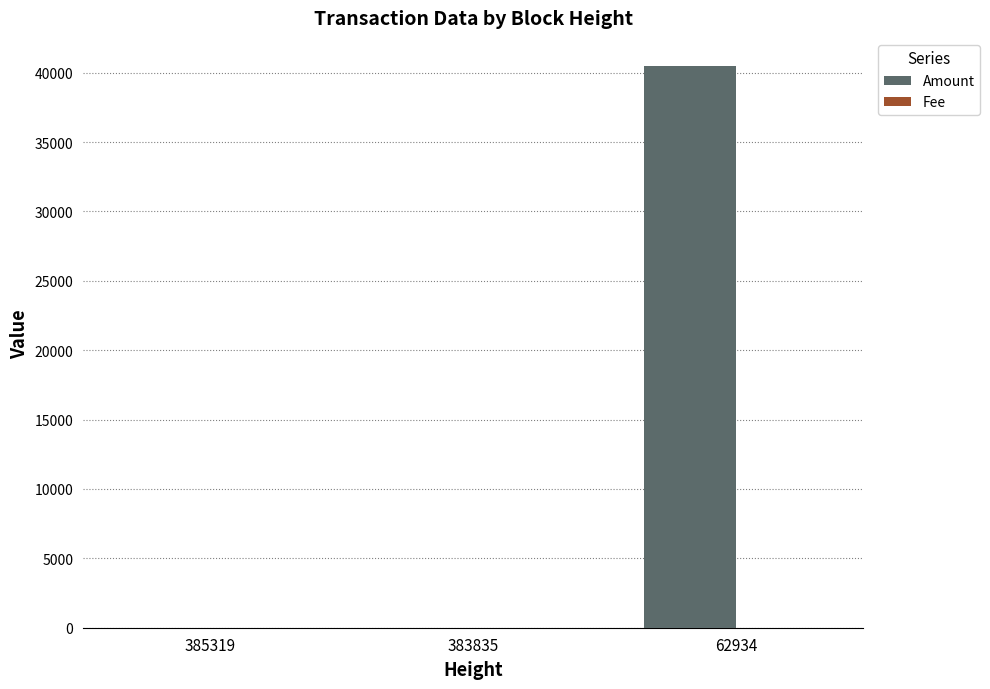

Is it true that Amount equals 64542 at 62934?

False